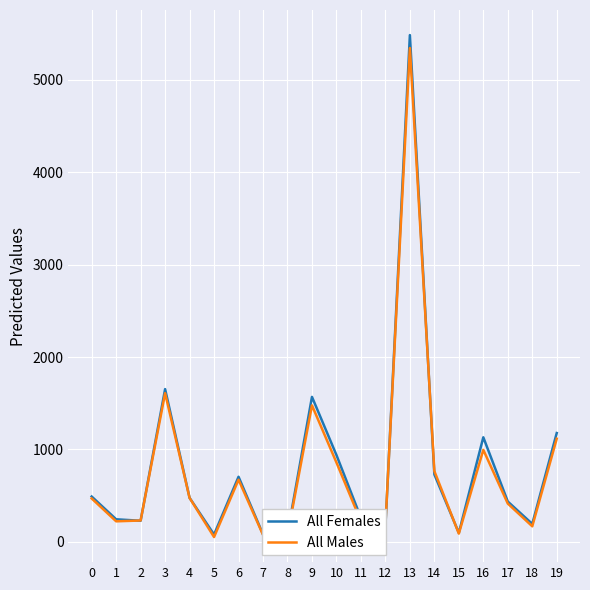

After their last crossing, which series has the higher values: All Females or All Males?

All Females